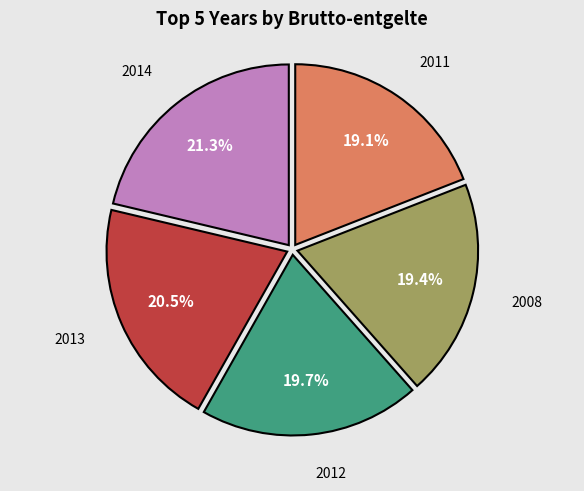

To the nearest percent, what is the average slice percentage?

20%